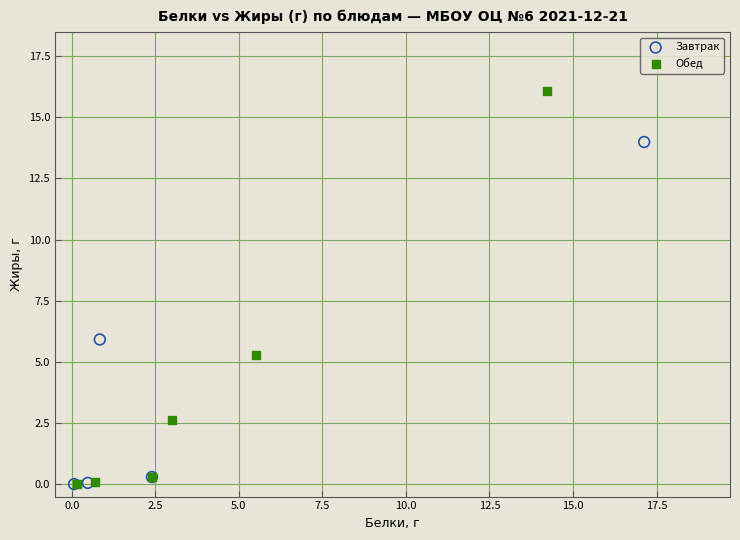

What are all the series names shown in the legend?

Завтрак, Обед